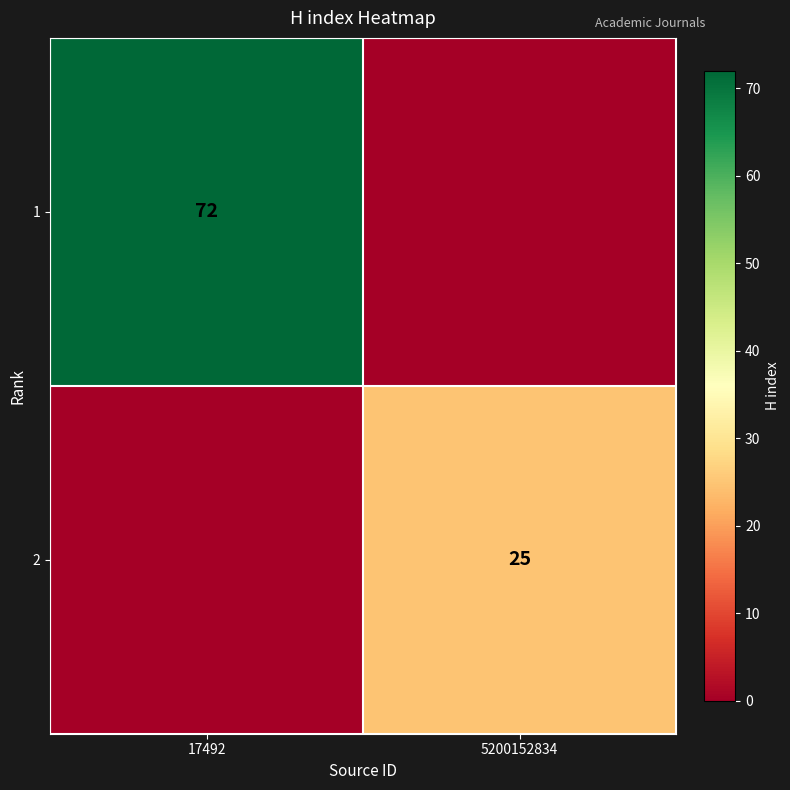

The 1 series shows 72 at 17492. True or false?

True